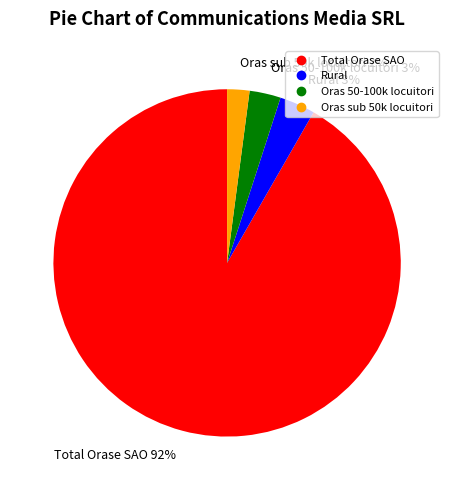

Which slice is the largest?

Total Orase SAO